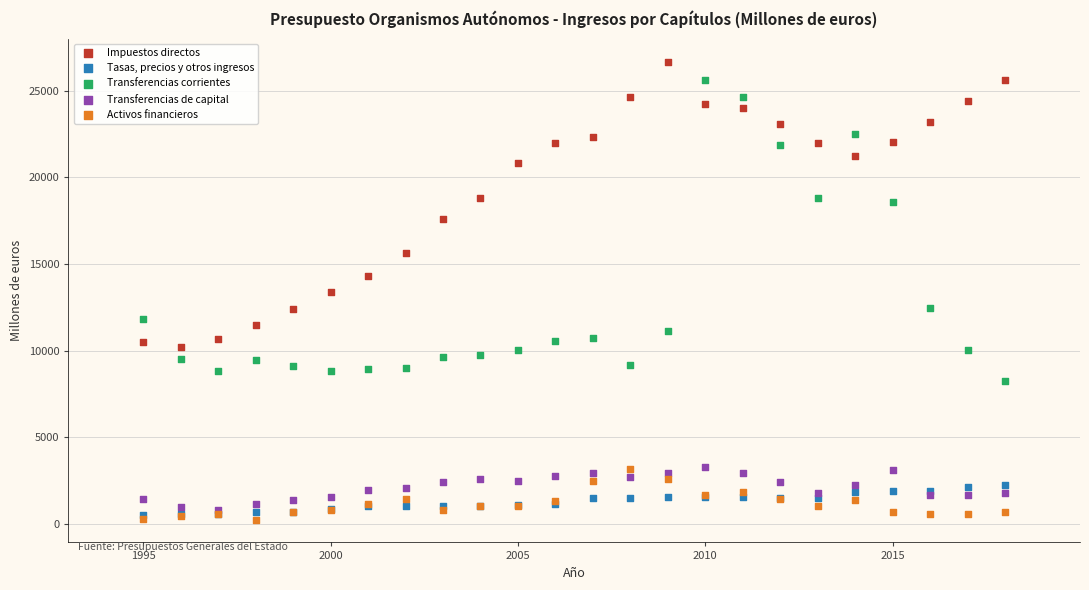

In the Transferencias corrientes series, what Y value is closest to 16919?

18570.9